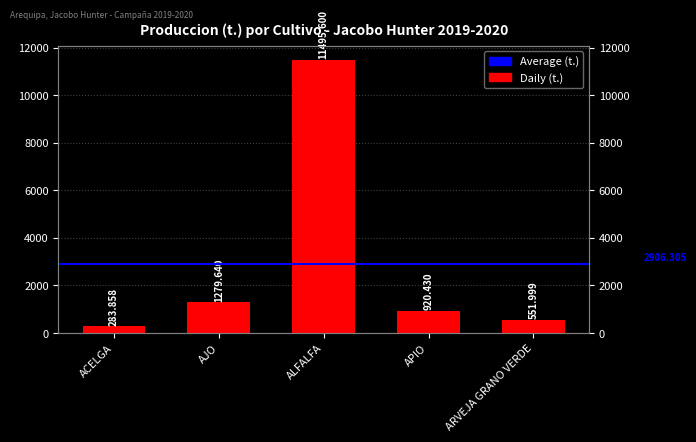

Approximately how many times larger is the value at ARVEJA GRANO VERDE compared to AJO?

0.4